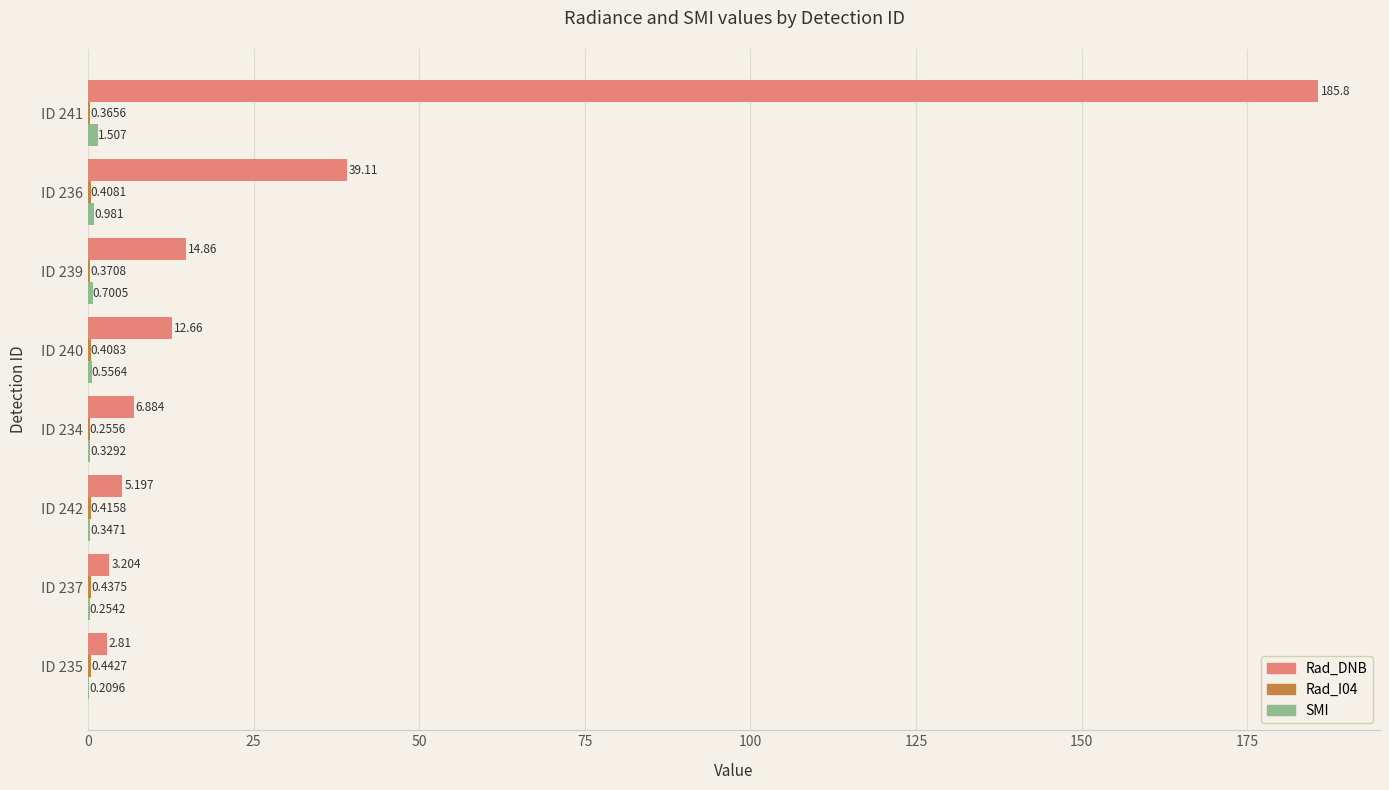

Which series changed the most between ID 235 and ID 241?

Rad_DNB